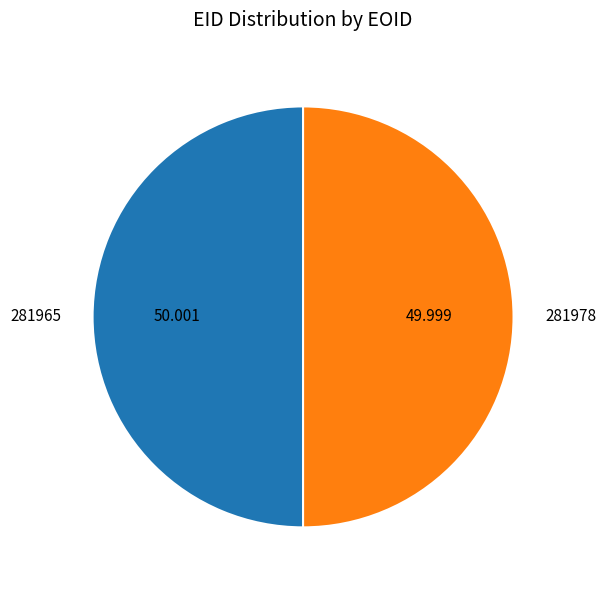

Combined, do 281965 and 281978 account for over 50%?

Yes